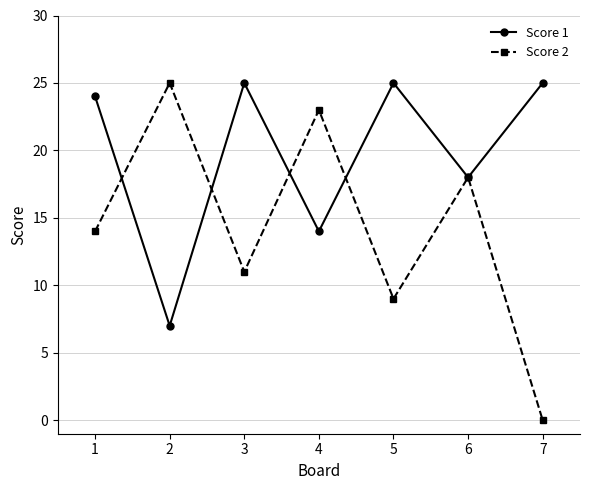

What is the difference between the Score 1 values at 6 and 5?

7